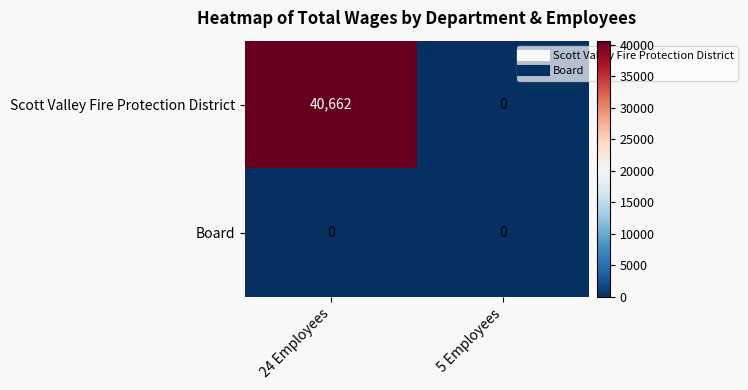

At which category does the chart reach its peak across all series?

24 Employees